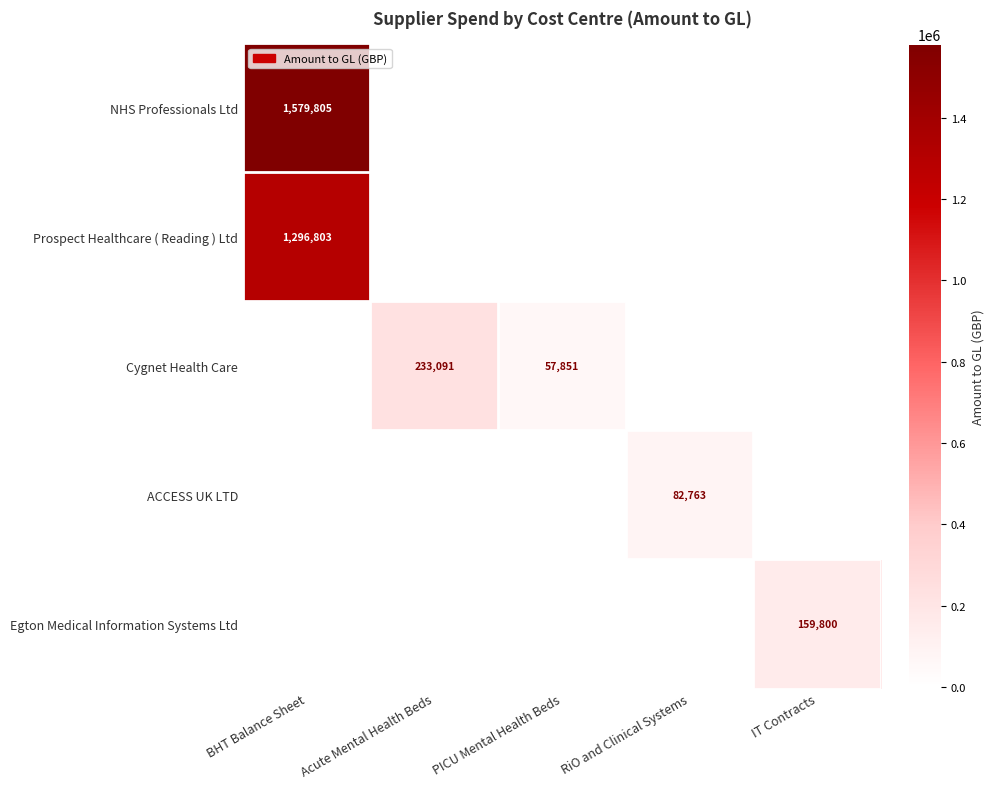

At IT Contracts, list the series in order from largest to smallest.

Egton Medical Information Systems Ltd, NHS Professionals Ltd, Prospect Healthcare ( Reading ) Ltd, Cygnet Health Care, ACCESS UK LTD